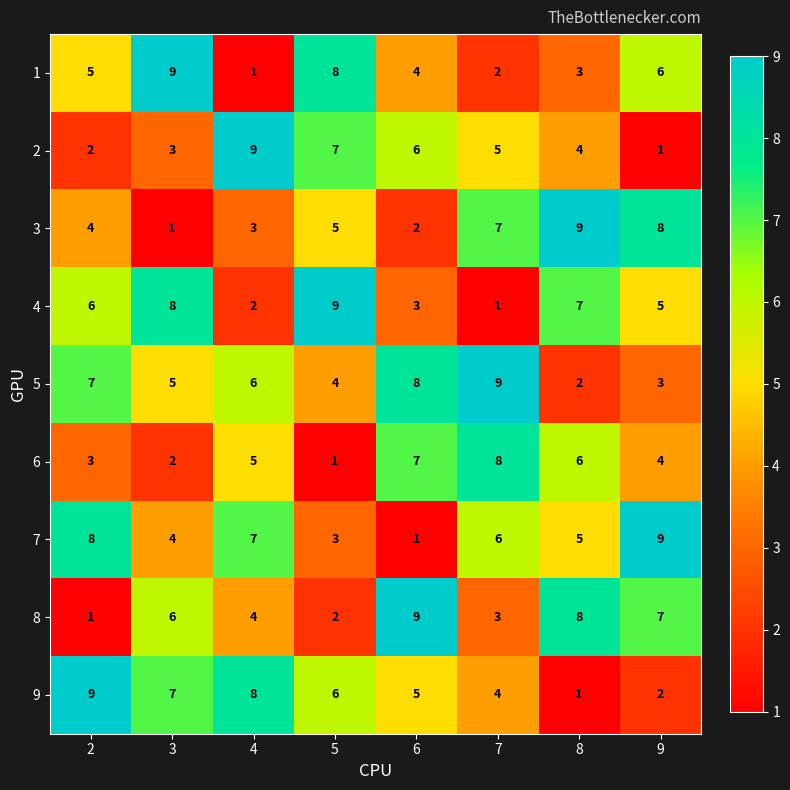

Read the 9 value at 2.

9